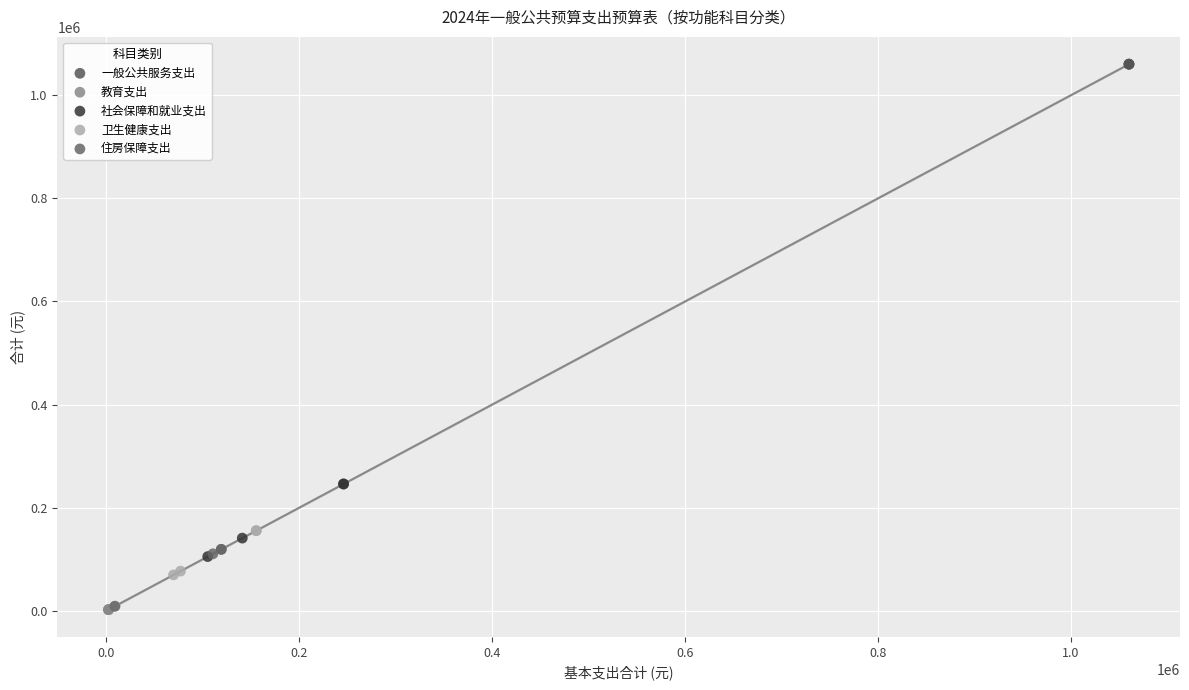

Which series contains the highest Y value?

一般公共服务支出